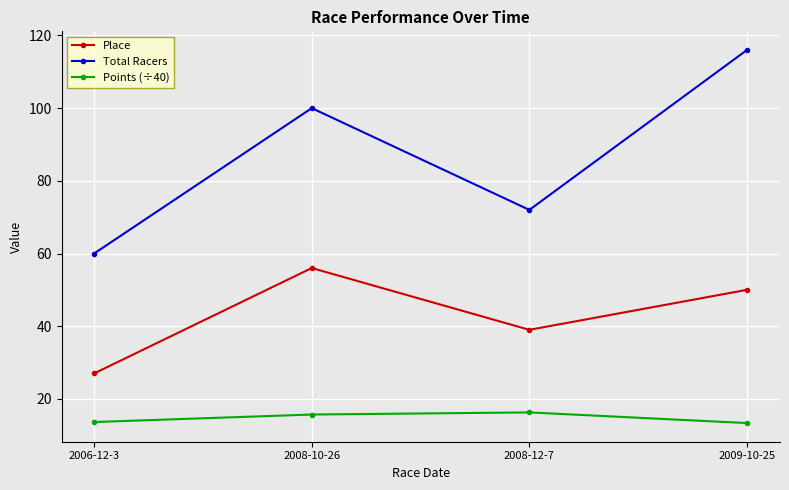

At which category is the sum across all series the highest?

2009-10-25